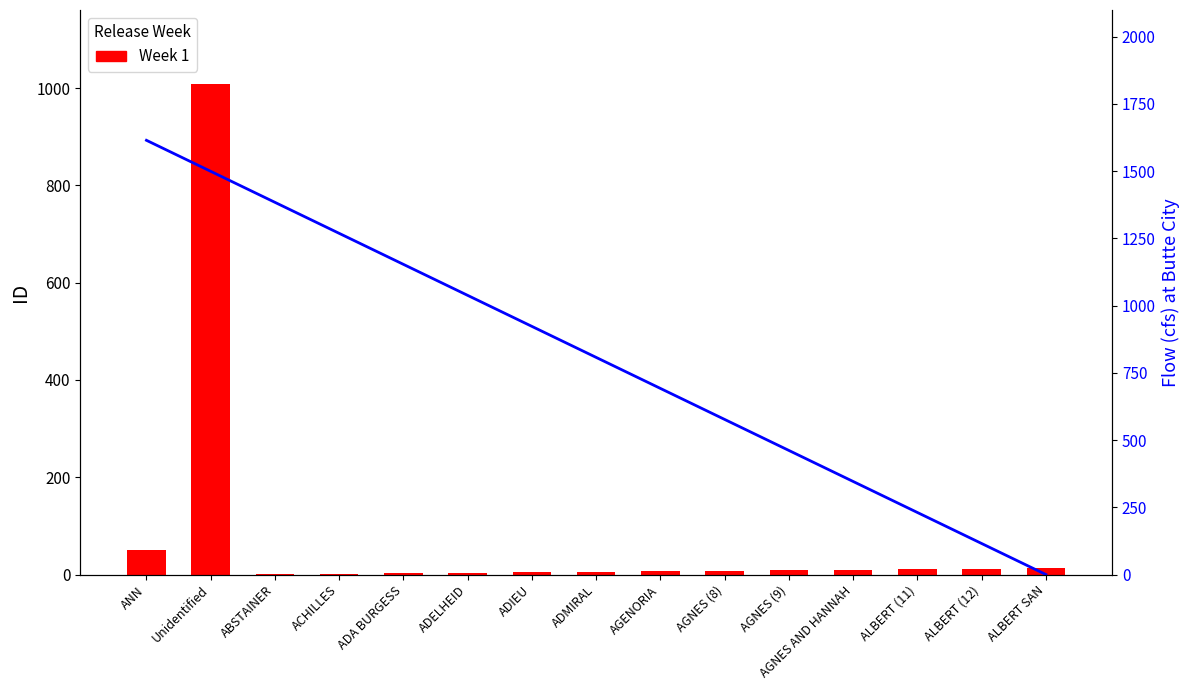

What is the label of the 1st bar from the left?

ANN